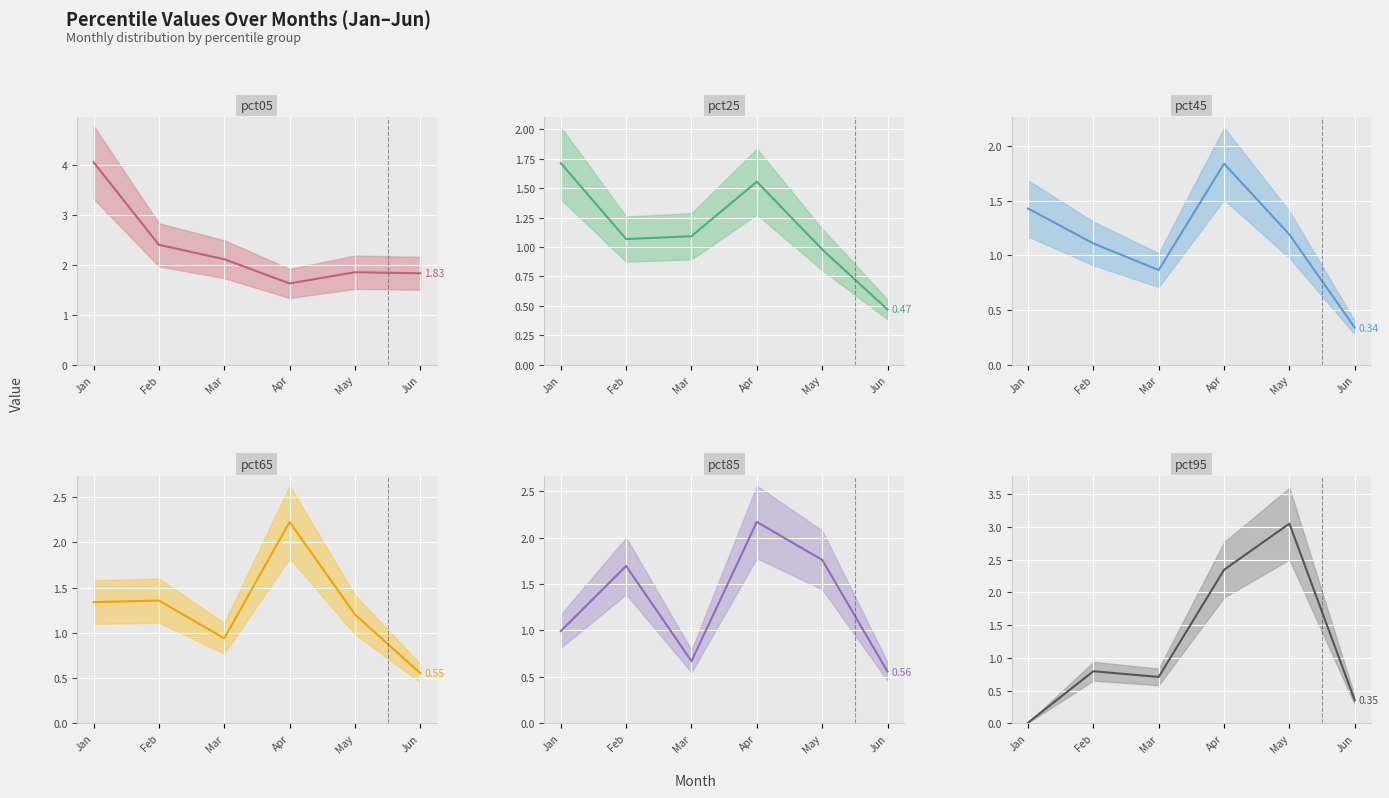

How many interior local peaks does the pct45 series have?

1